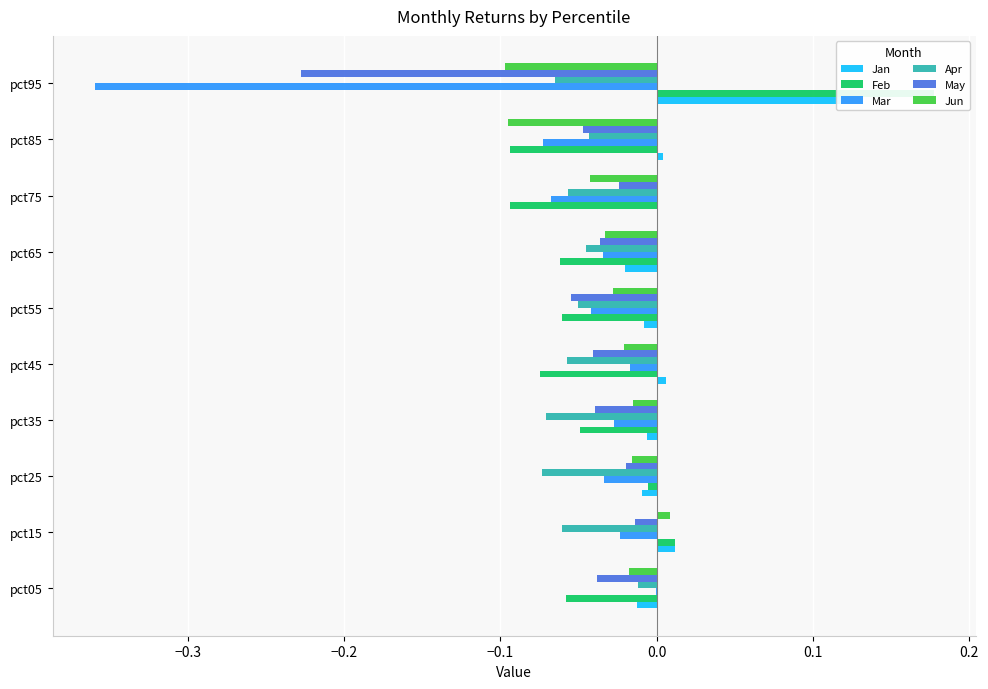

Is it true that Jun equals -0.1 at pct75?

False